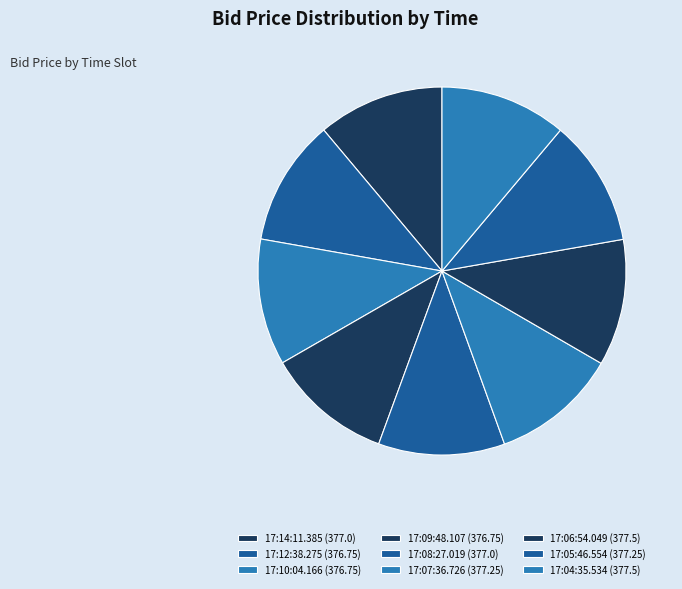

What is the smallest slice in the pie chart?

17:12:38.275